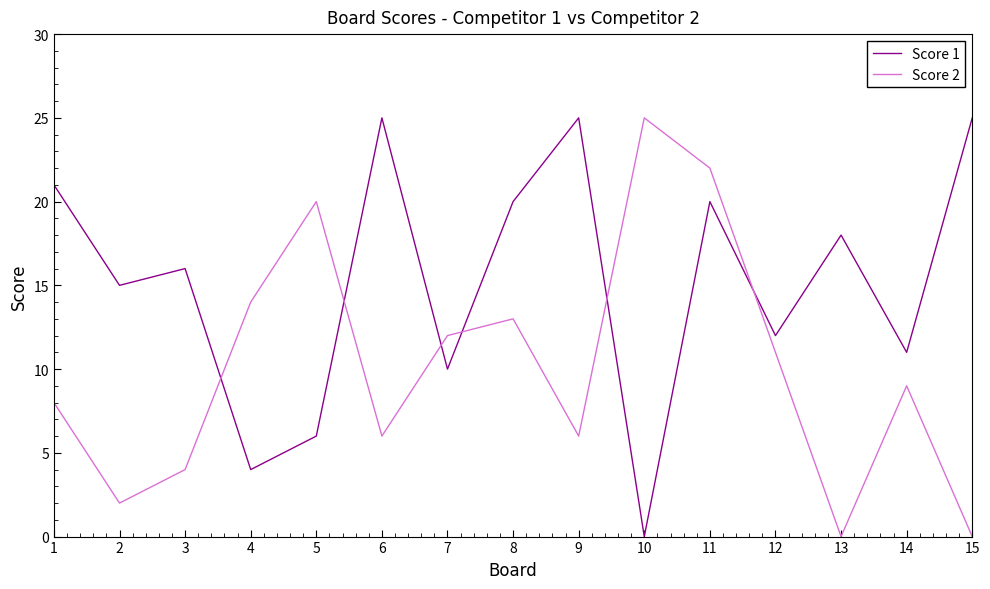

What is the difference between the second highest and second lowest values in the Score 2 series?

22